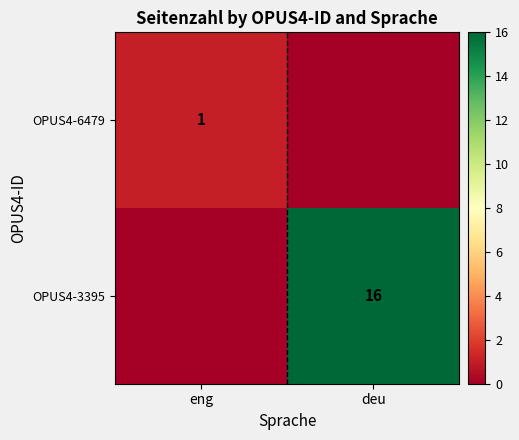

True or false: OPUS4-6479 has a value of 1 at eng.

True